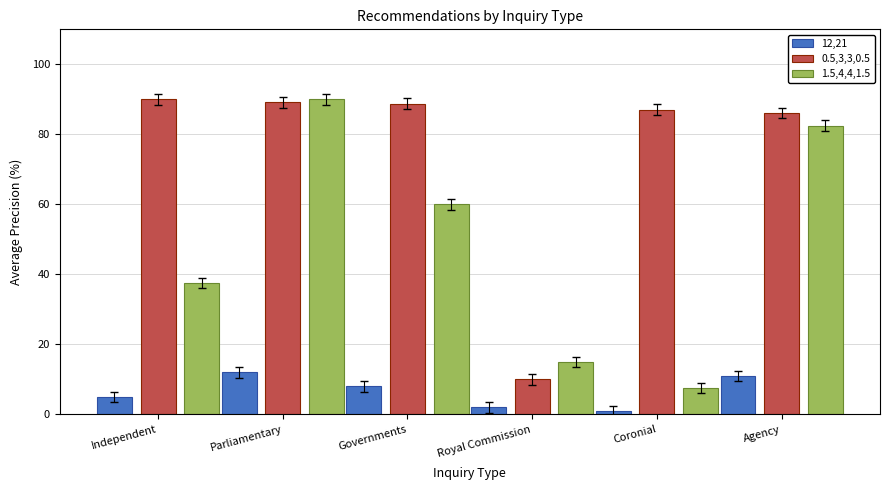

Is it true that 1.5,4,4,1.5 equals 90.0 at Parliamentary?

True